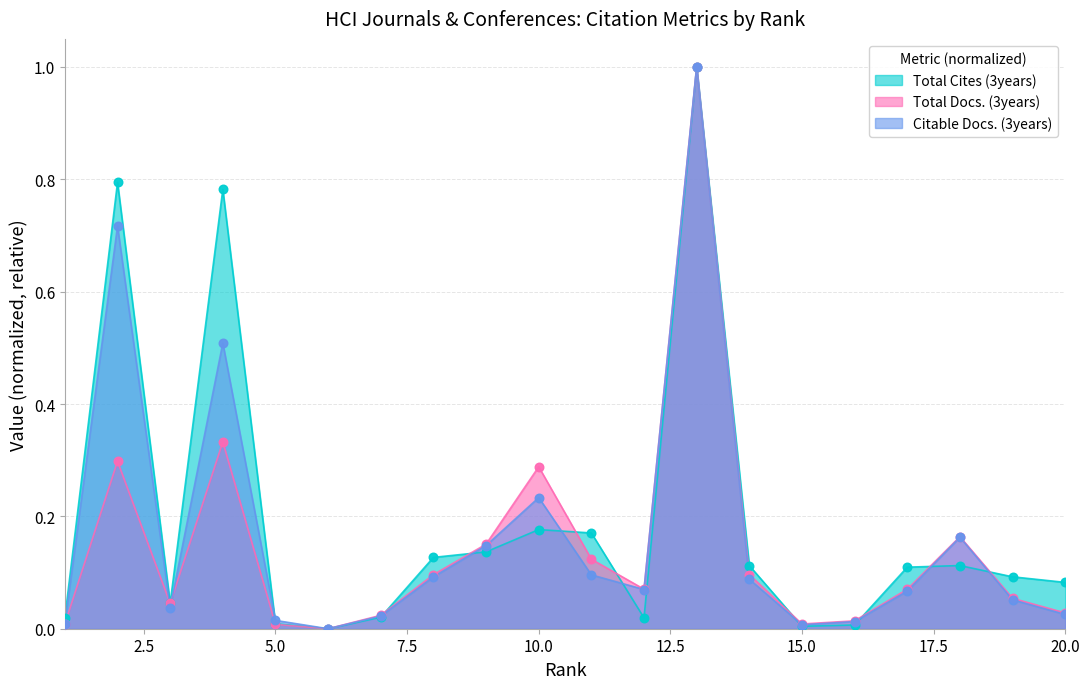

Which series reaches the maximum Y coordinate?

Total Cites (3years)